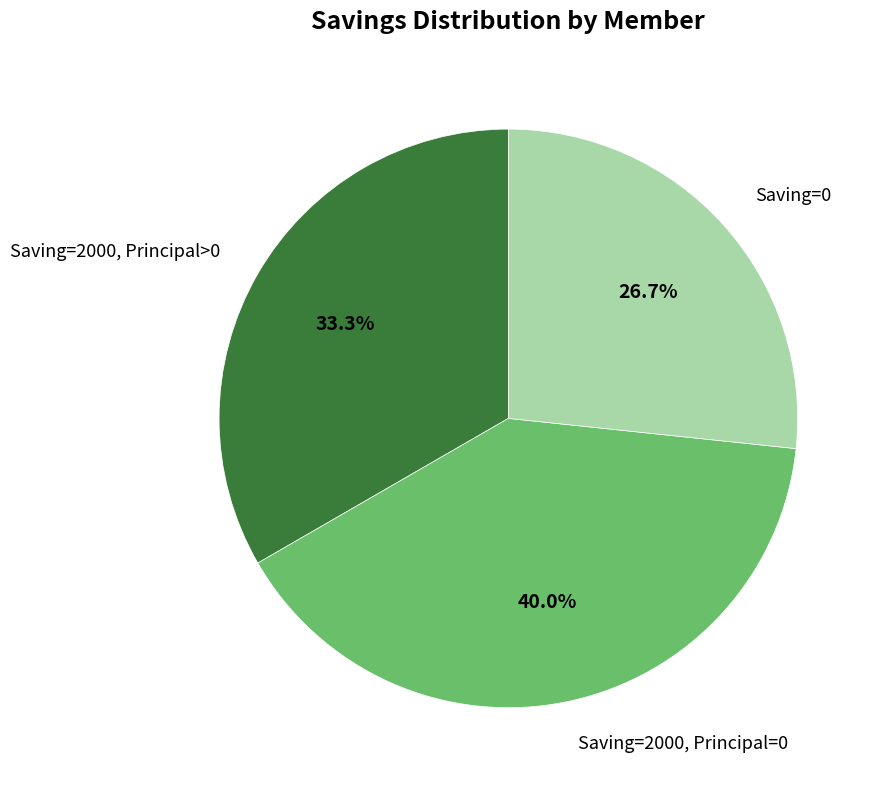

Which slice is the smallest?

Saving=0